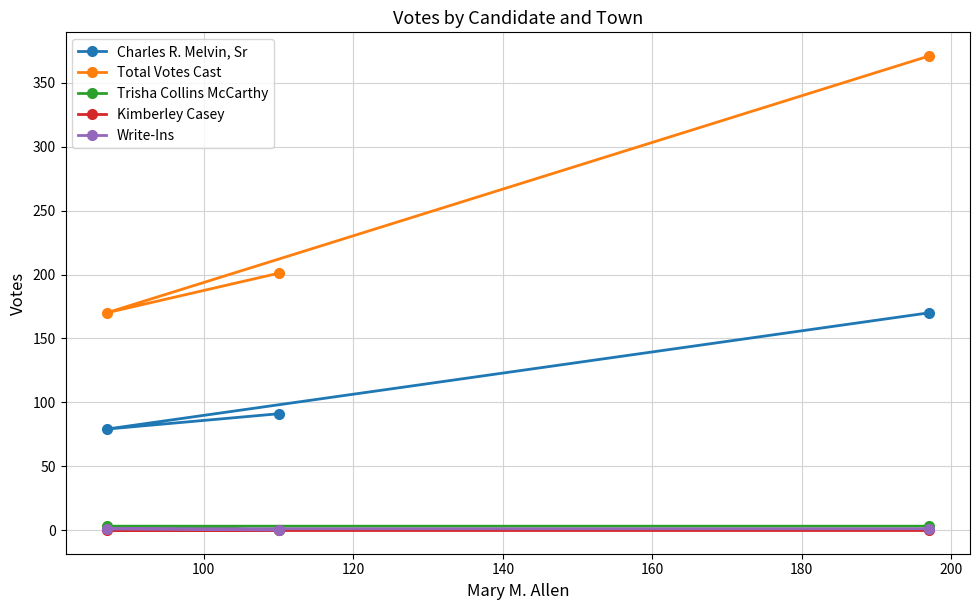

Rank the series by their maximum value, from highest to lowest.

Total Votes Cast, Charles R. Melvin, Sr, Trisha Collins McCarthy, Write-Ins, Kimberley Casey